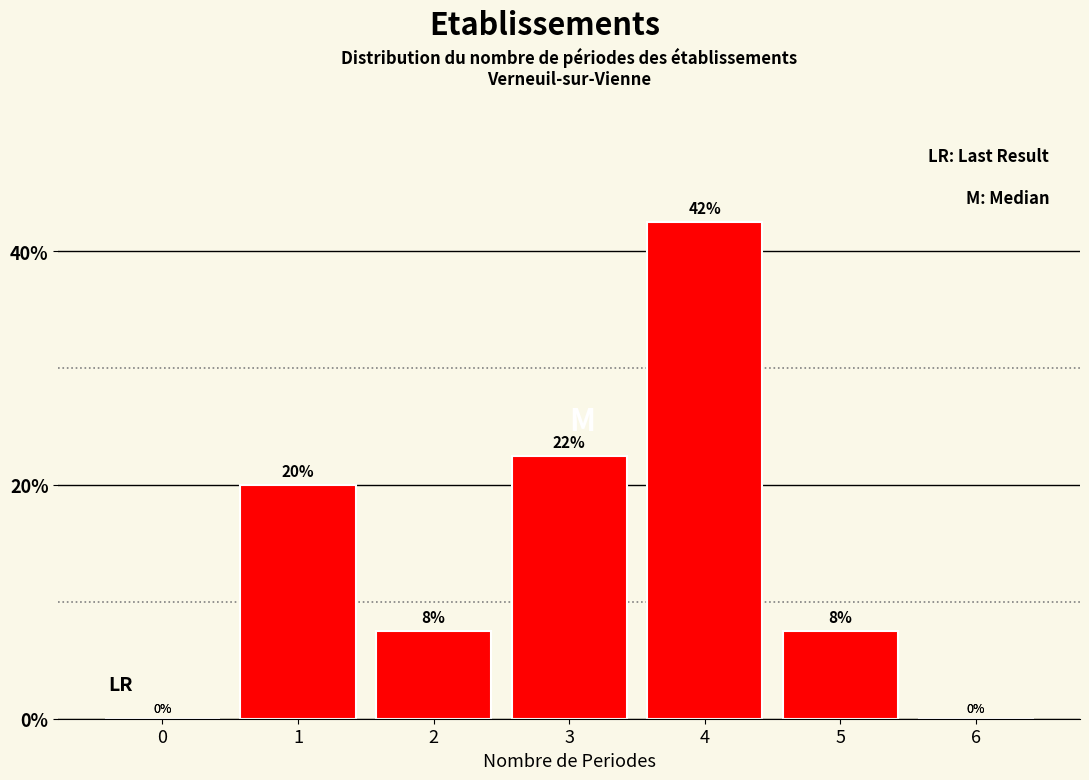

What is the sum of all values?

100.0